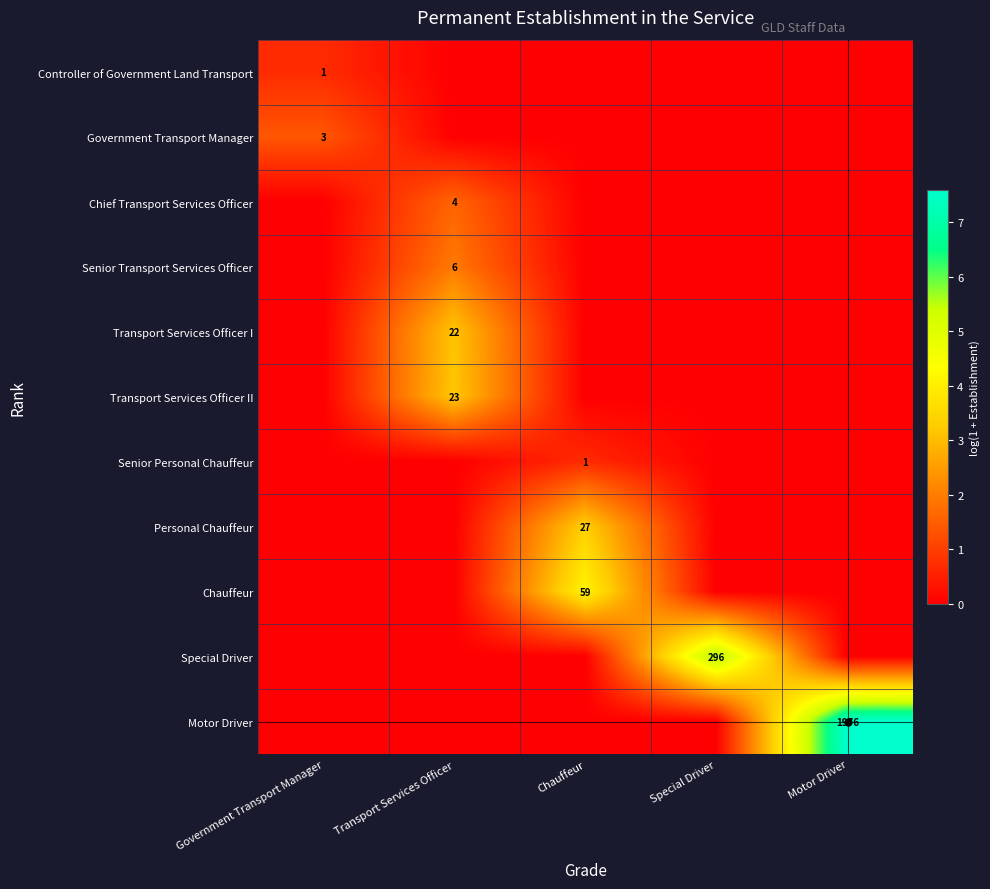

How many values in Personal Chauffeur are above zero?

1